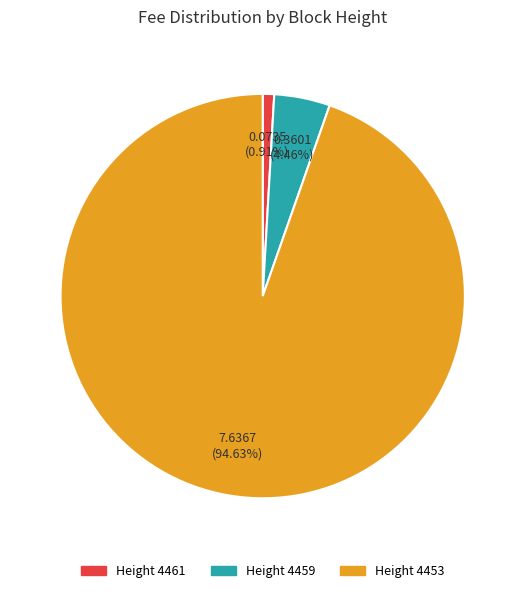

Does any single category account for the majority?

Yes